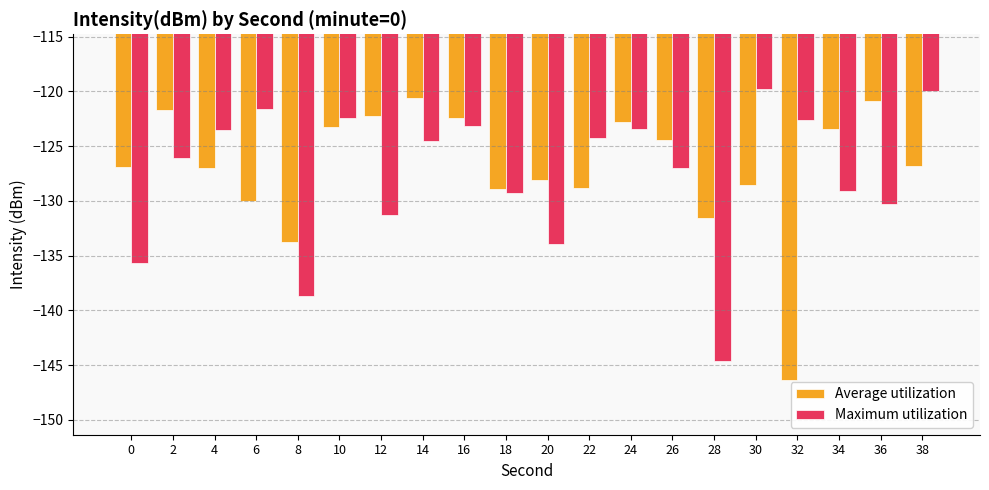

Rank the series at 38 from lowest to highest value.

Average utilization, Maximum utilization